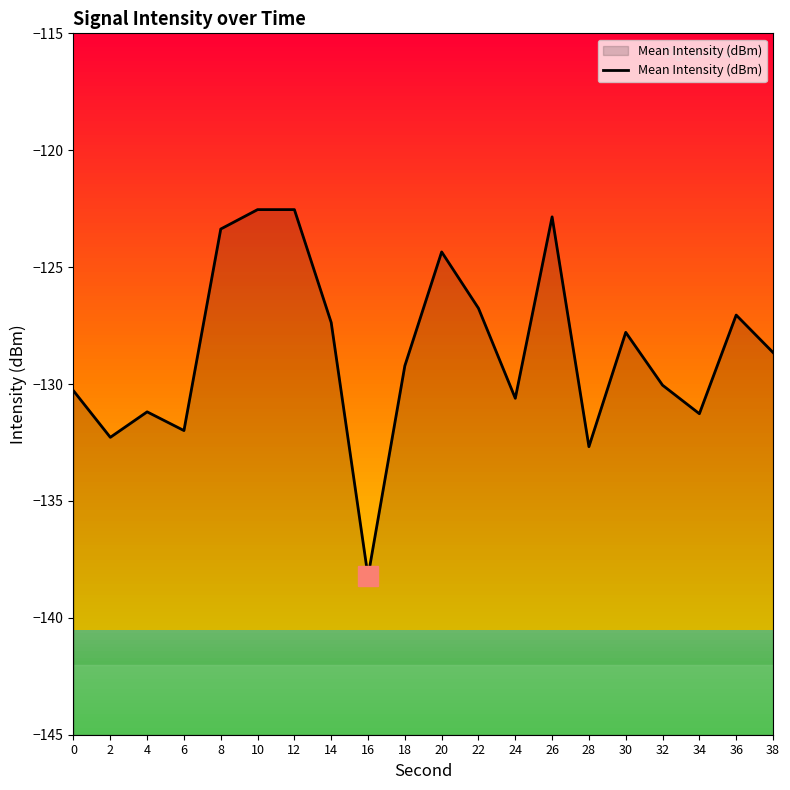

Rank the categories by value from lowest to highest.

16, 28, 2, 6, 34, 4, 24, 0, 32, 18, 38, 30, 14, 36, 22, 20, 8, 26, 10, 12